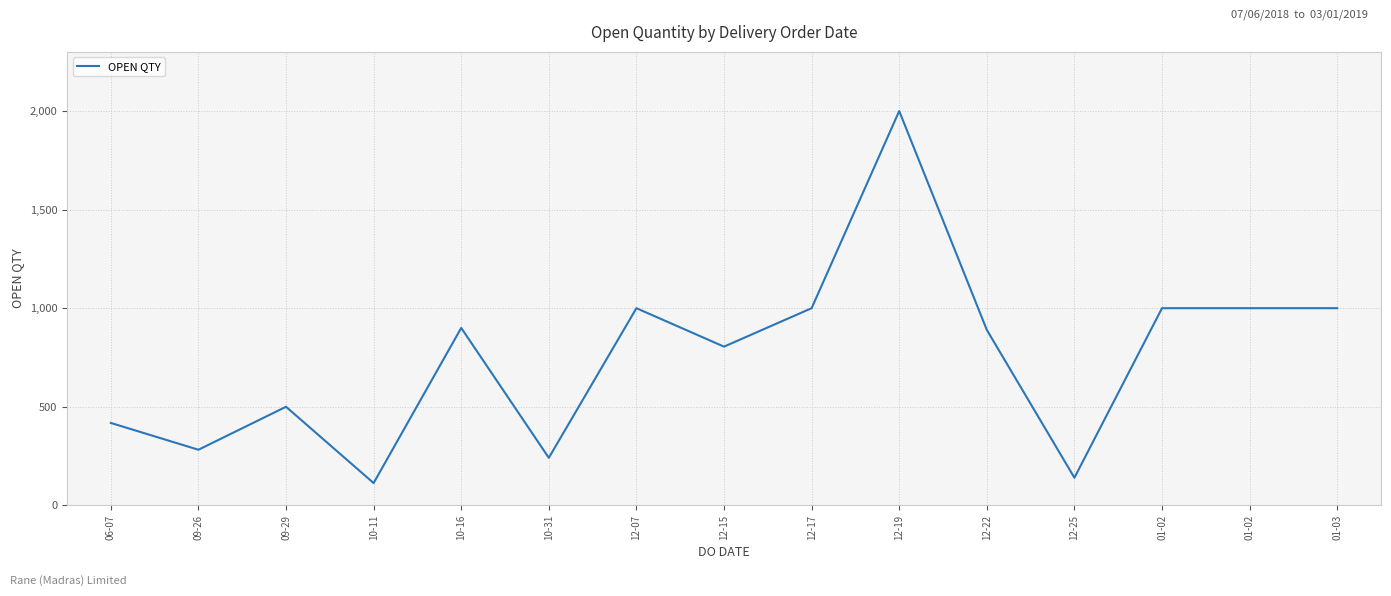

Is this an area chart (filled region under the line)?

No